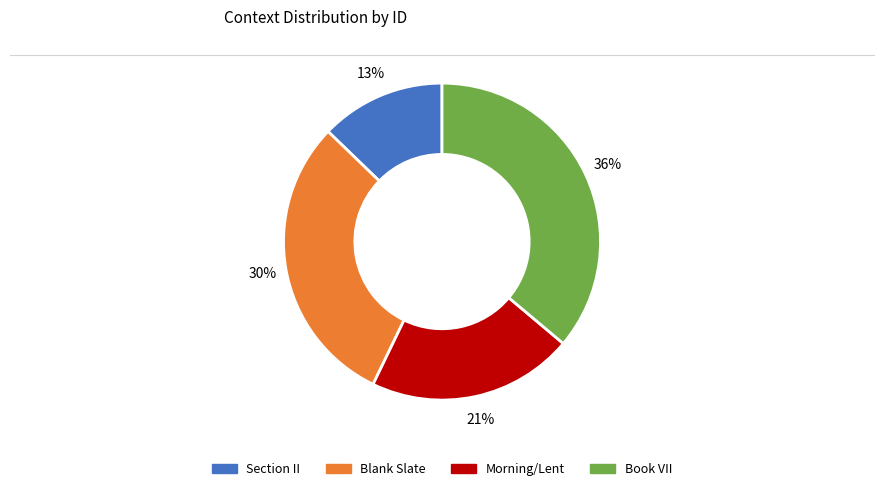

Count the number of slices in the pie.

4